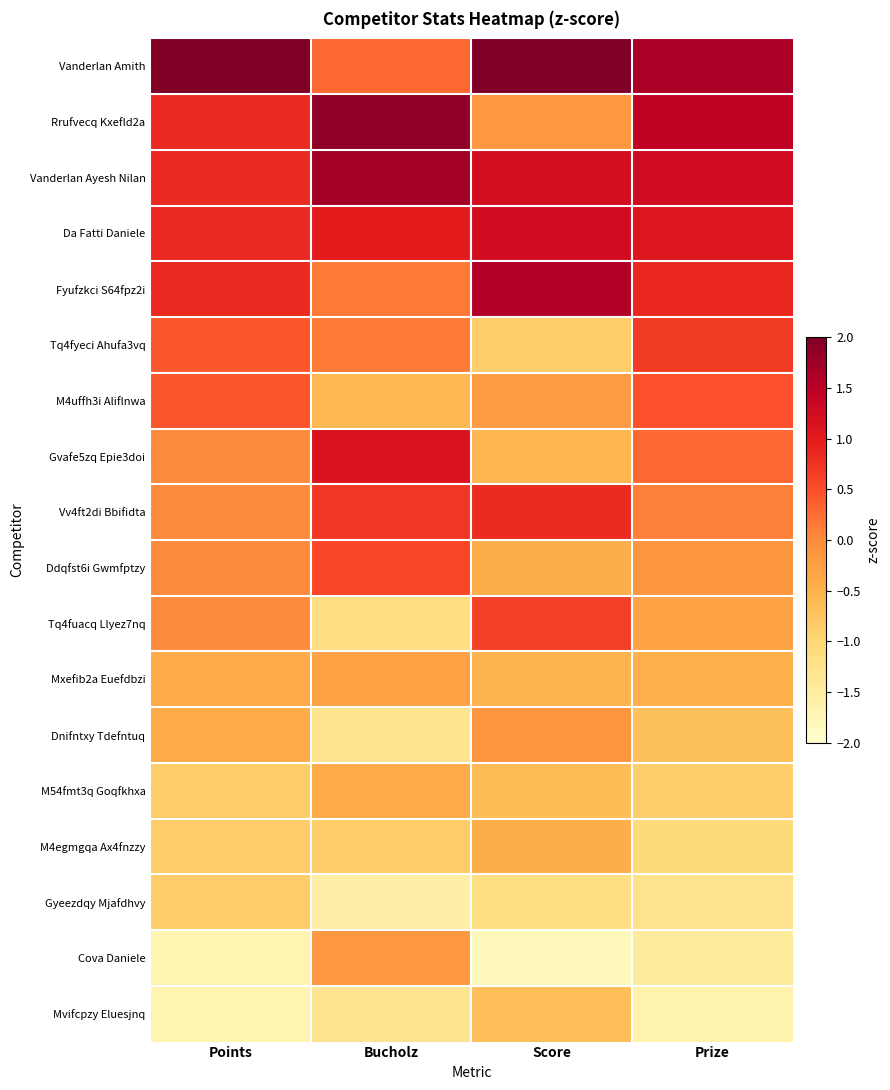

What is the maximum value shown in the chart?

2.5